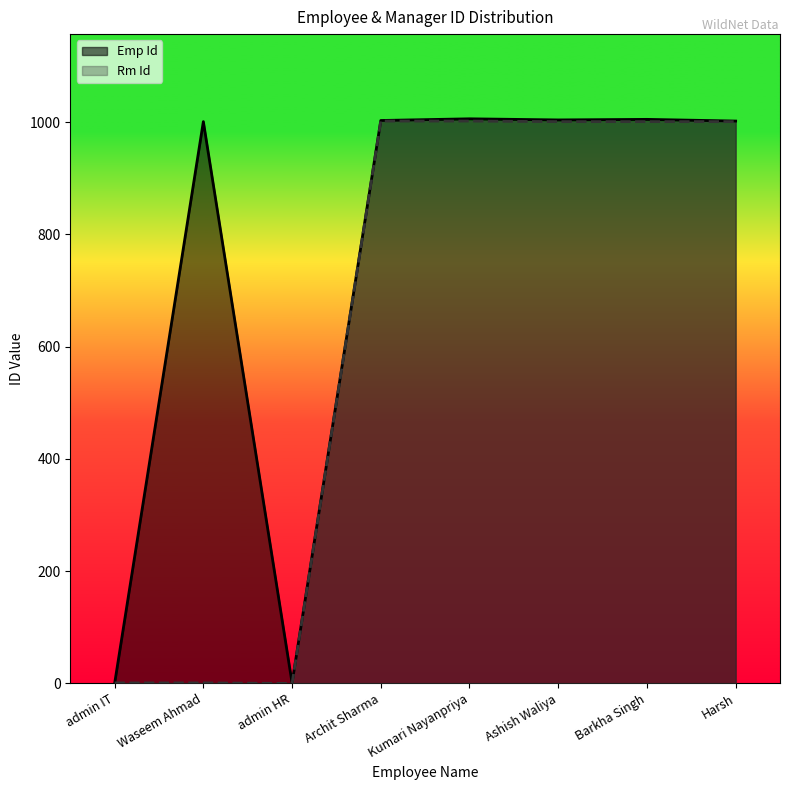

Does the chart display data point markers on the line(s)?

No